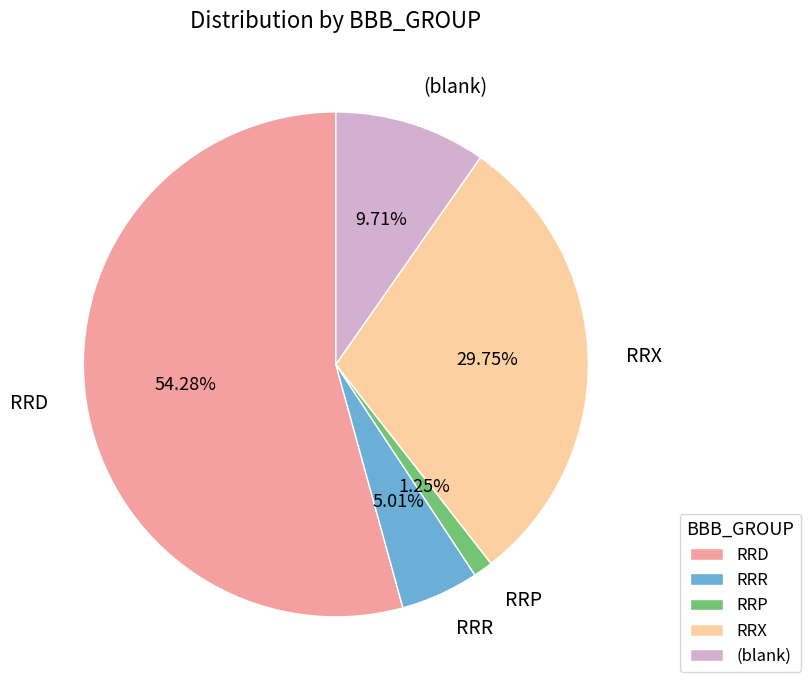

What is the largest slice in the pie chart?

RRD